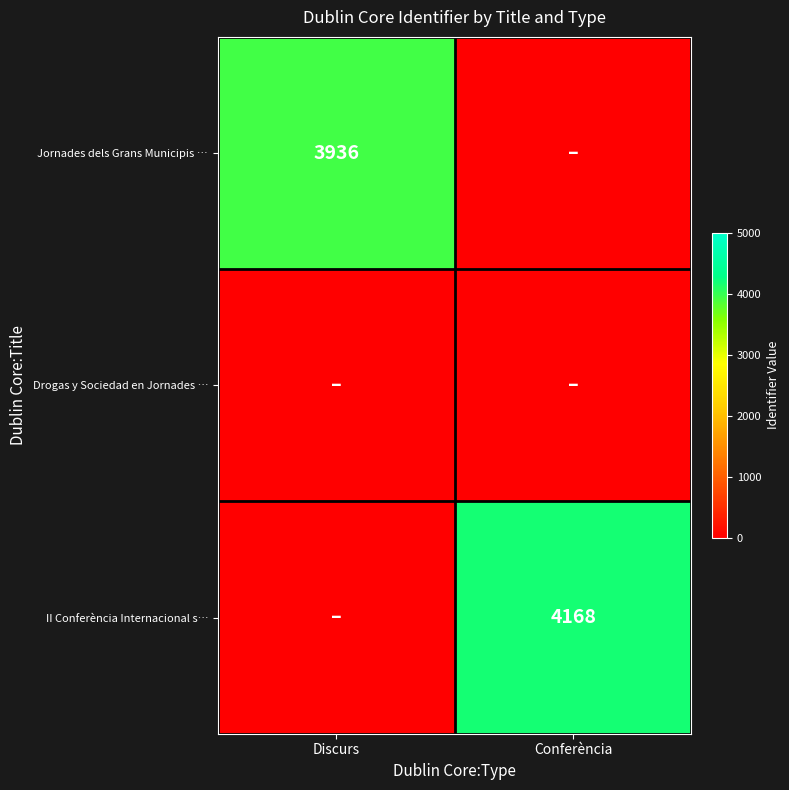

The Jornades dels Grans Municipis … series shows 6695 at Discurs. True or false?

False